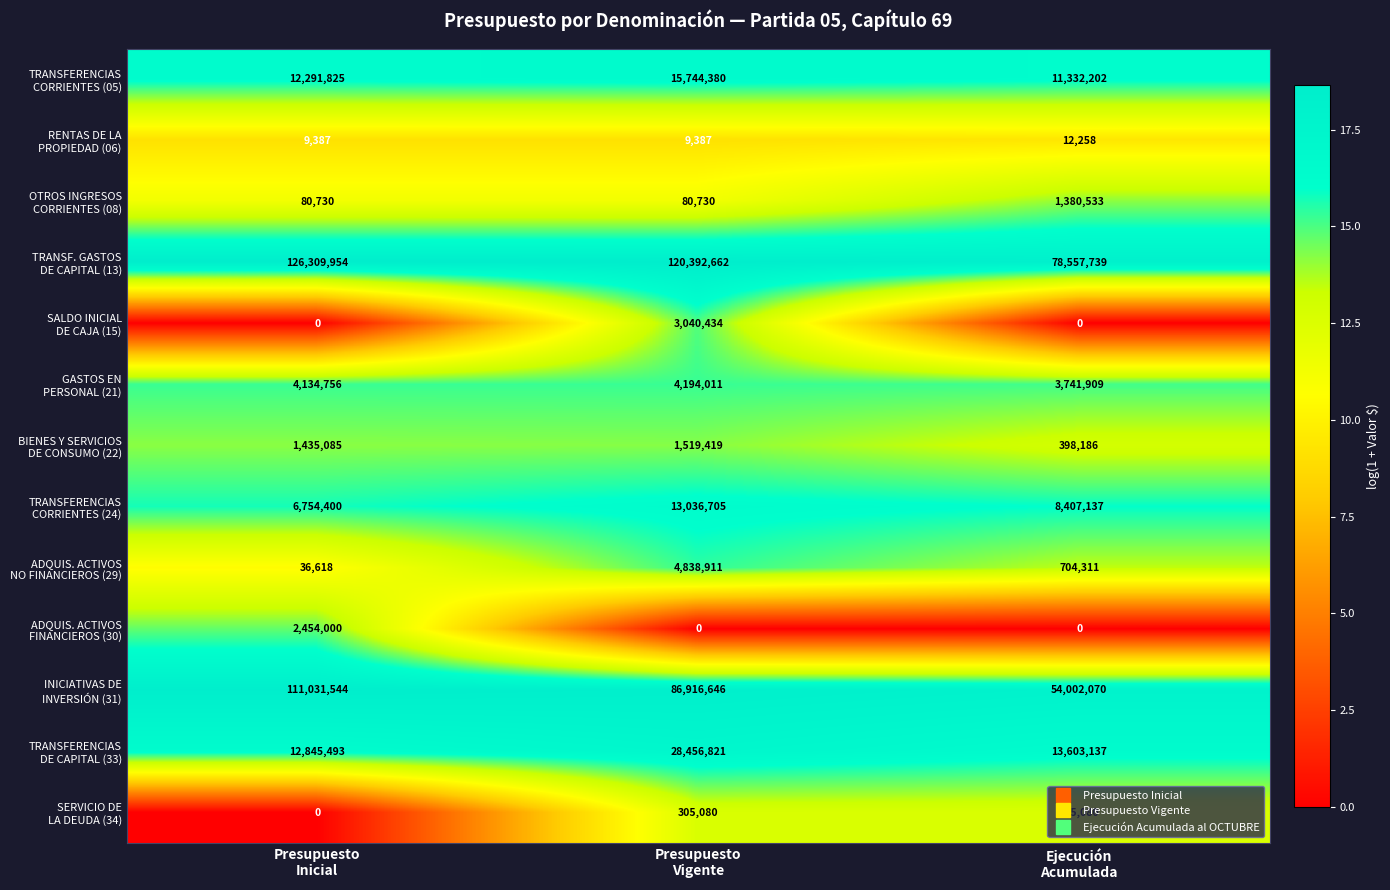

At which category is the sum across all series the highest?

Presupuesto
Vigente